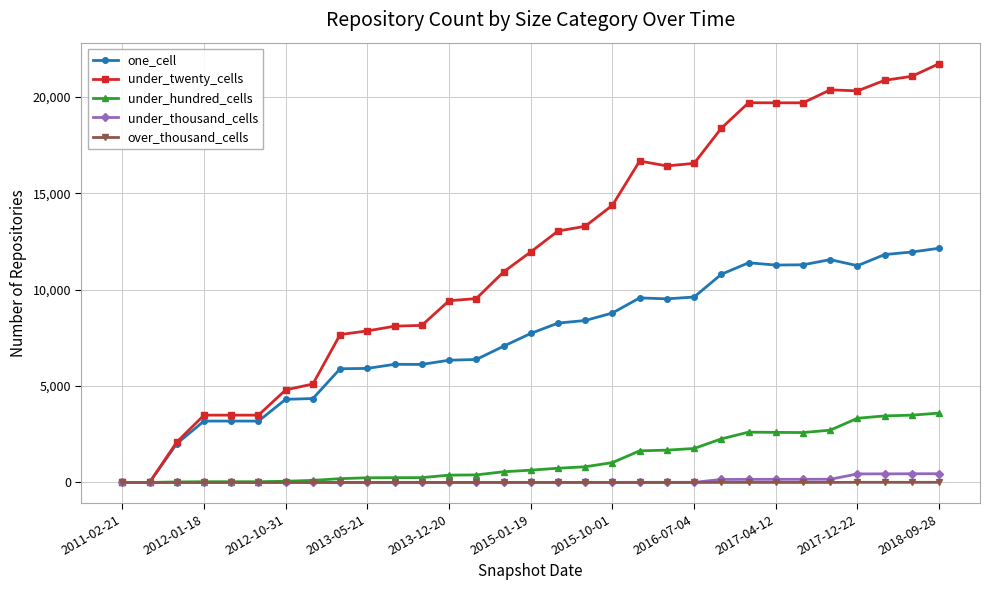

Which series has the widest spread of values?

under_twenty_cells